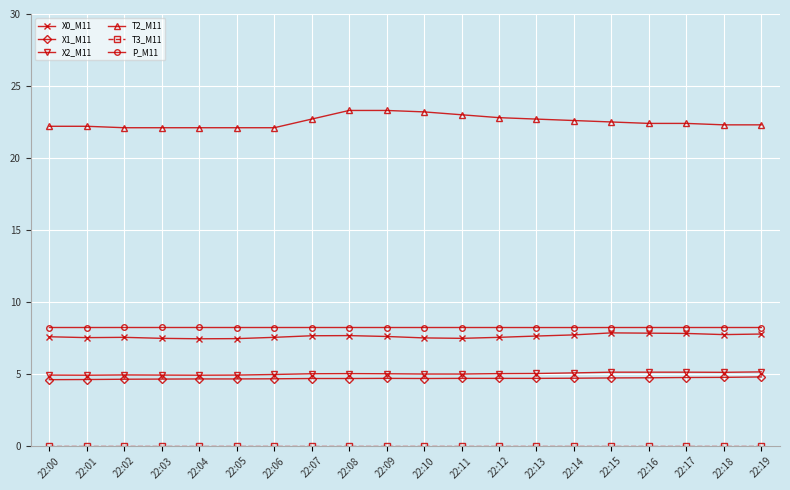

What is the sum of all P_M11 values?

164.5